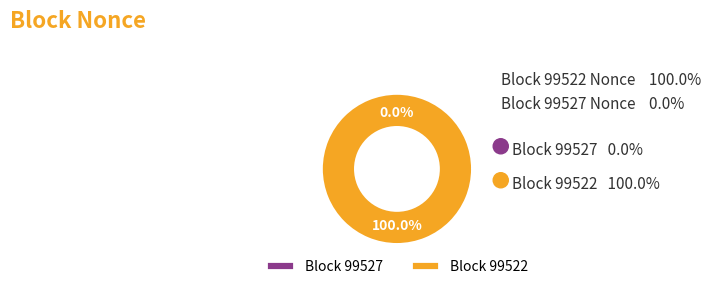

What is the largest slice in the pie chart?

99522